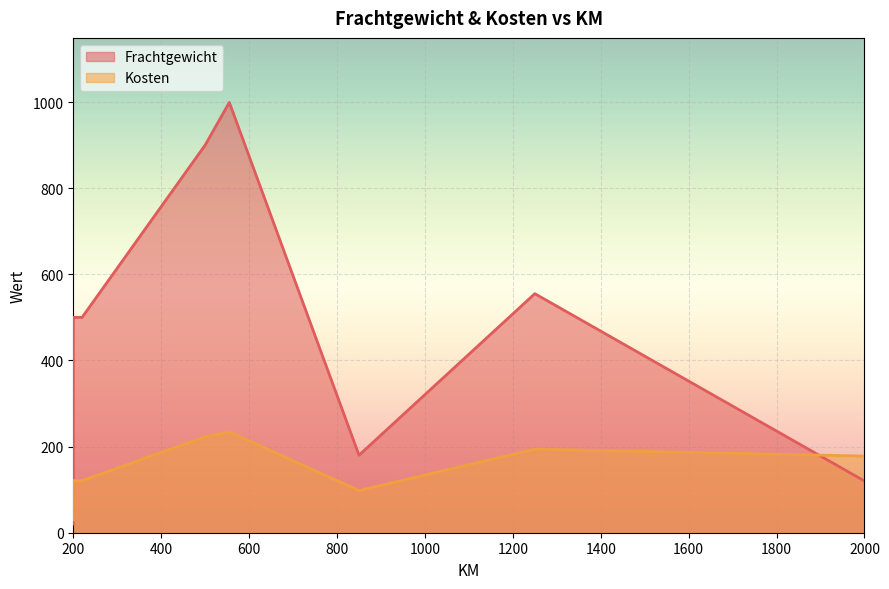

How many lines are shown in the chart?

2